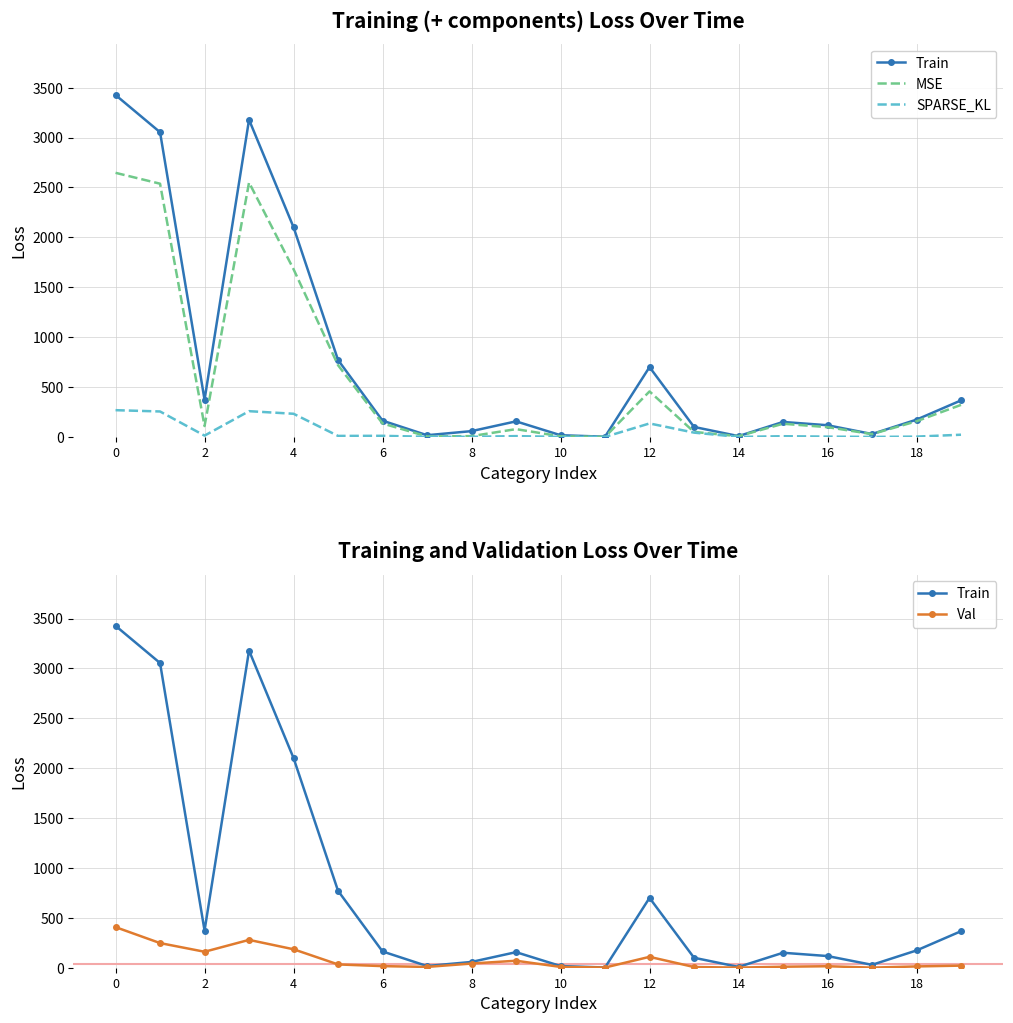

What is the greatest value displayed?

3427